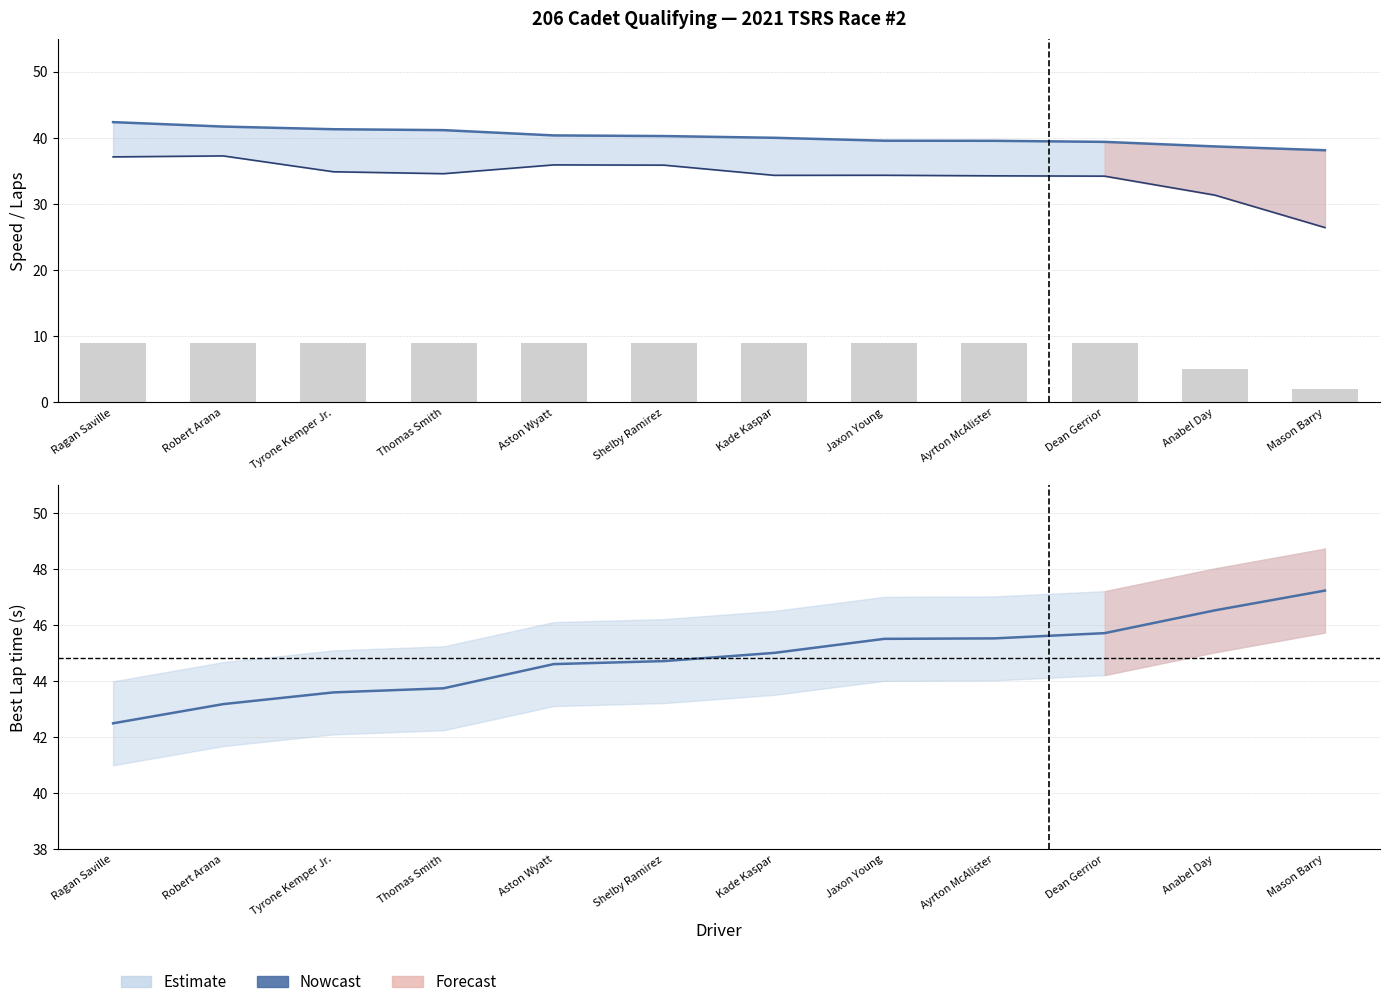

What is the spread (max minus min) of values at Dean Gerrior?

36.7